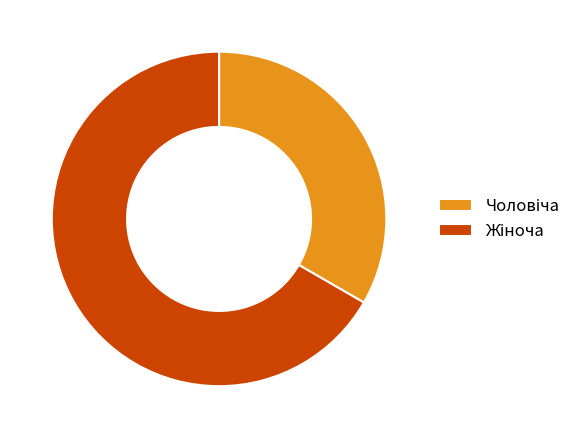

Does any single category account for the majority?

Yes